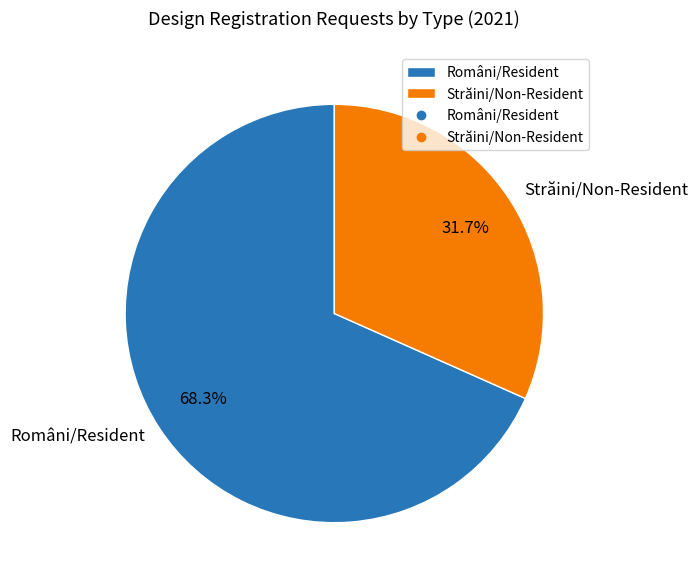

Does any single category account for the majority?

Yes